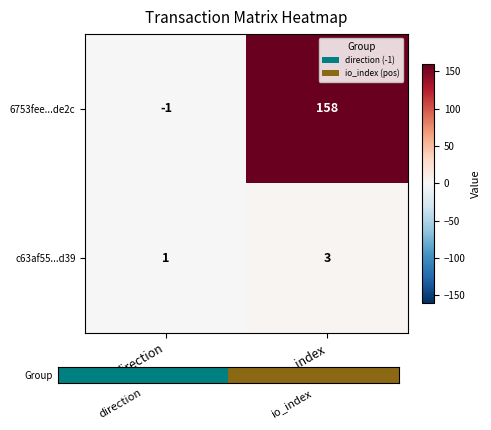

Is it true that c63af55...d39 equals 1 at direction?

True